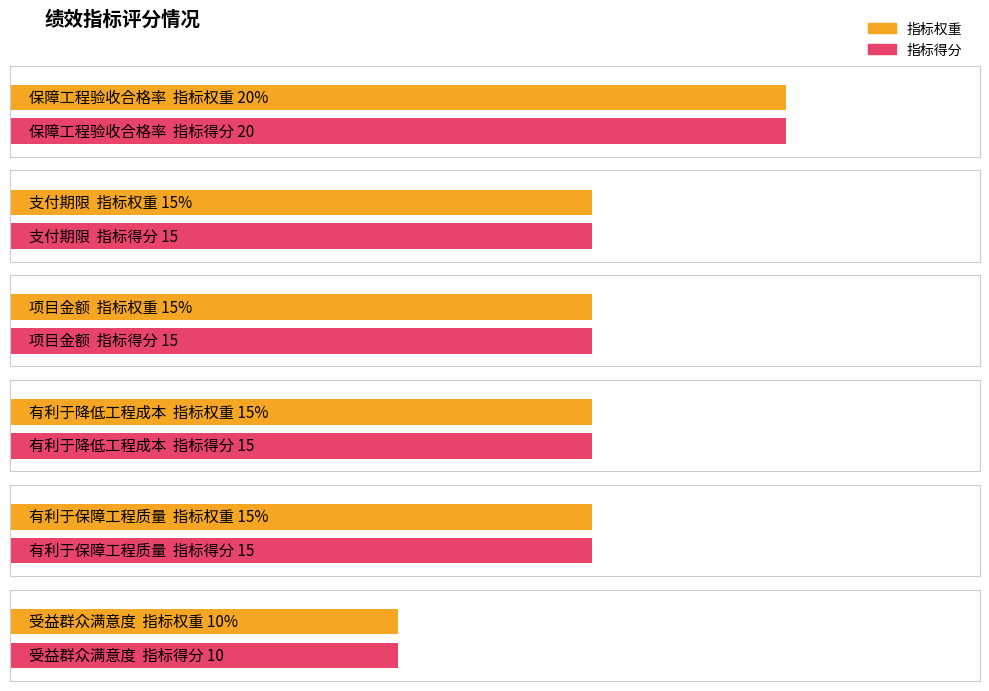

What is the difference between the maximum and minimum values in the 指标权重 series?

10